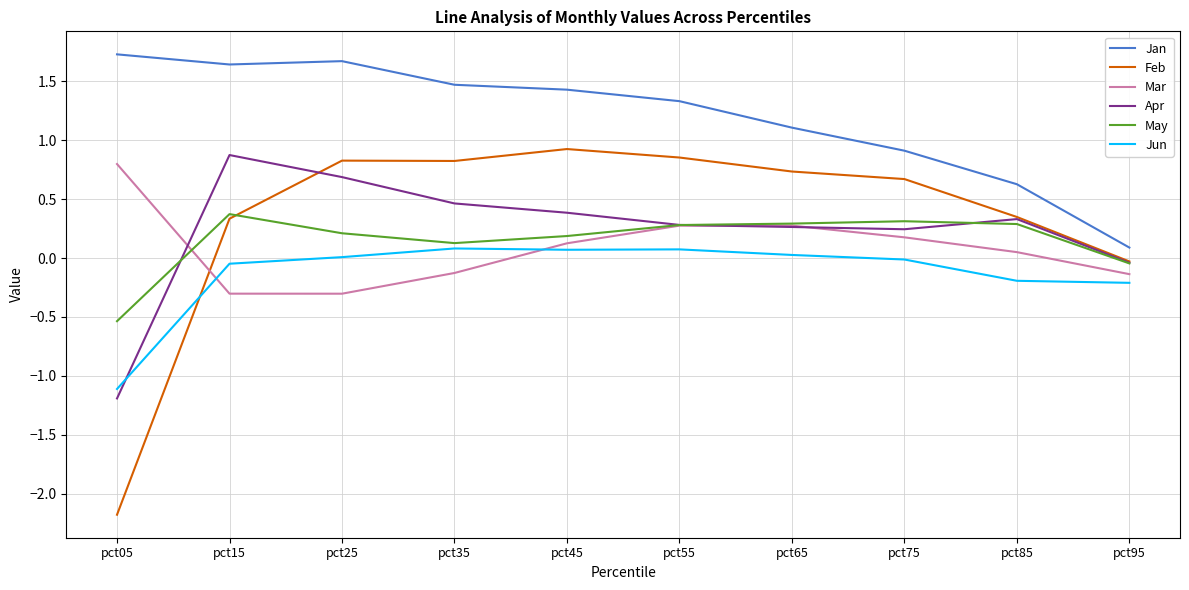

True or false: Jan and Jun intersect in this chart.

False